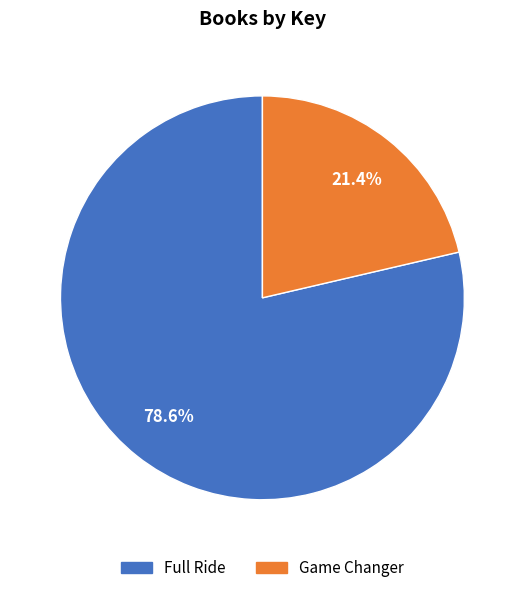

To the nearest percent, what is the average slice percentage?

50%